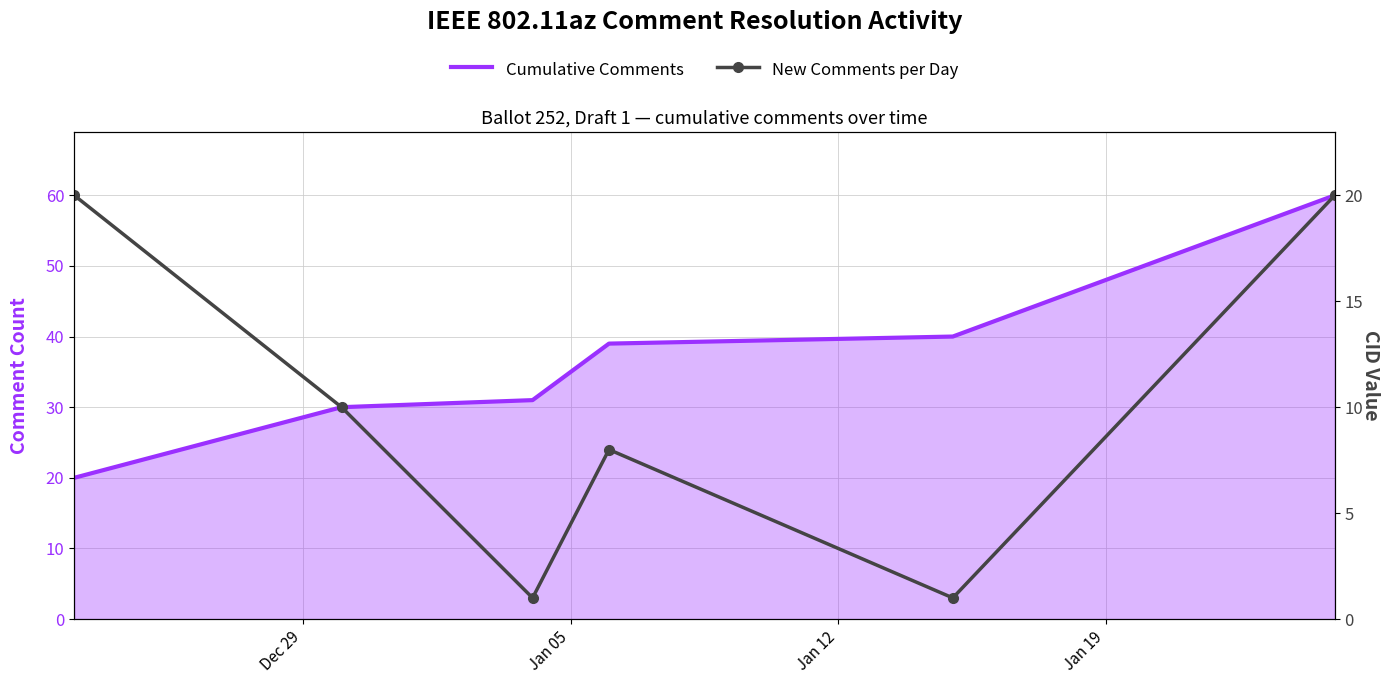

True or false: New Comments per Day and Cumulative Comments intersect in this chart.

False